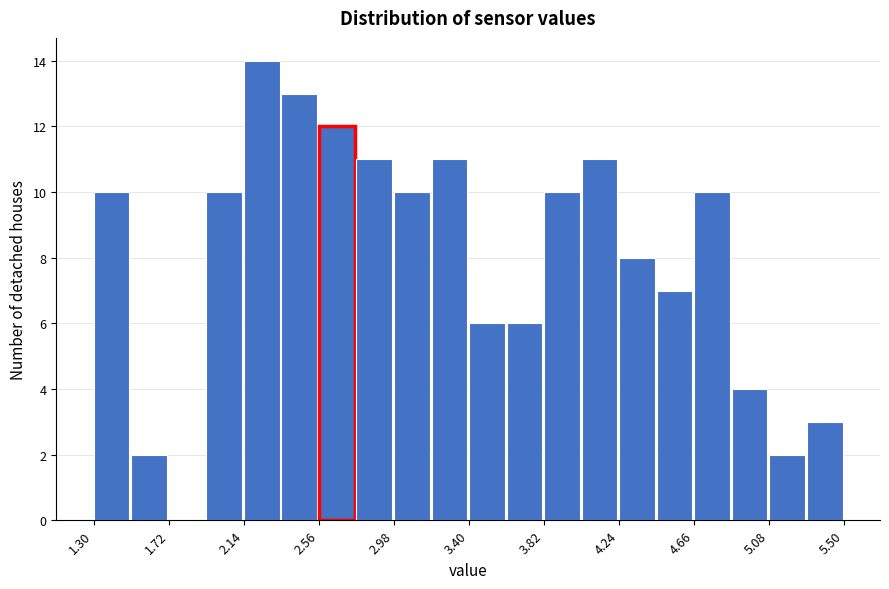

How tall is the bar that spans 4.24 to 4.45 on the x-axis? Neither the bar edges nor the heights are printed on the chart, so give them approximately, as read against the axes.

8